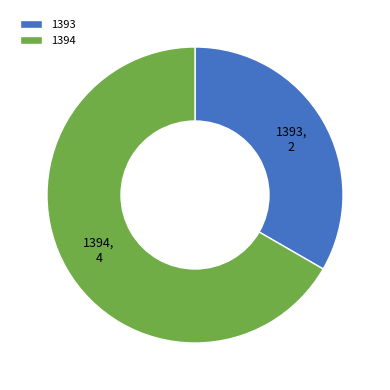

Is the sum of 1394 and 1393 greater than half?

Yes